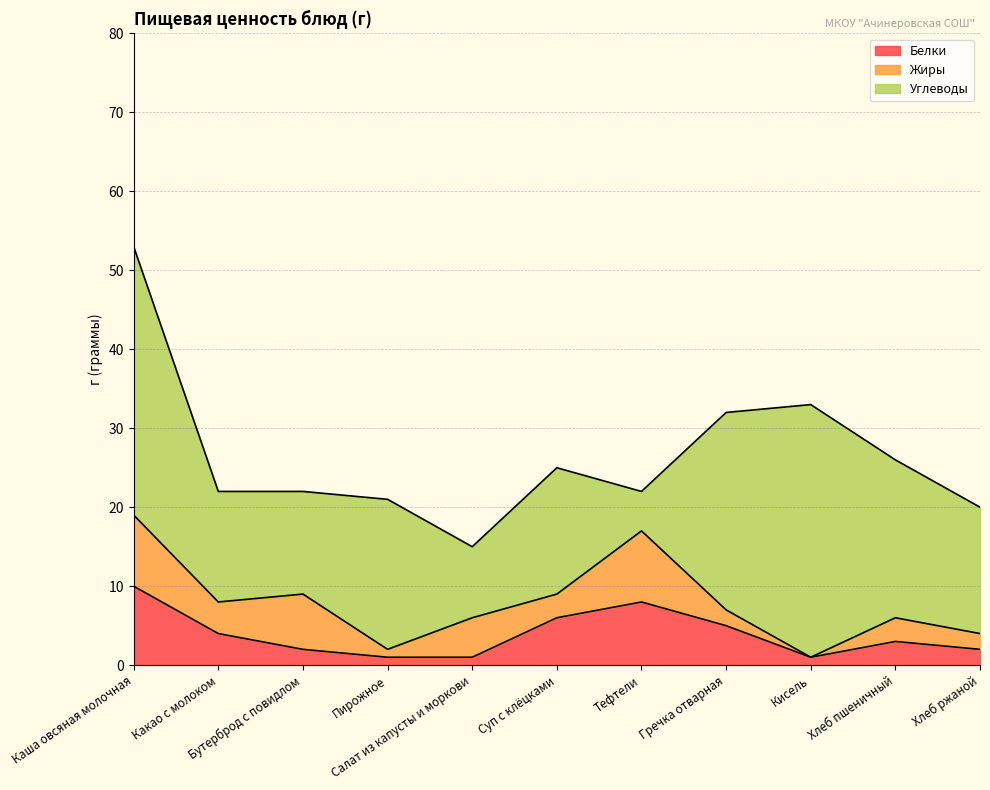

How many Белки values are between 1 and 6?

9